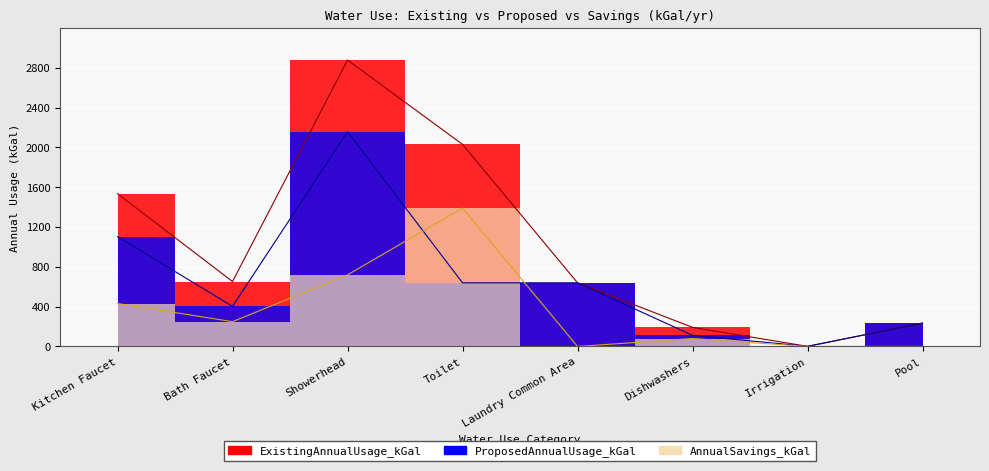

Which series has the widest spread of values?

ExistingAnnualUsage_kGal